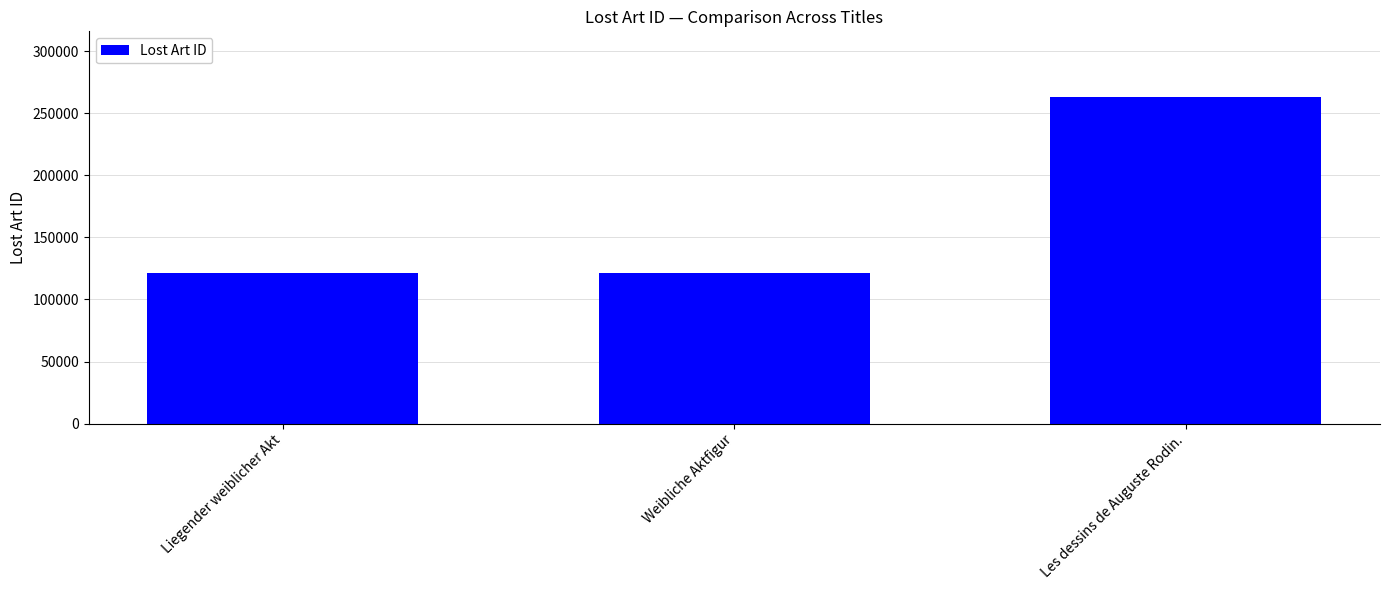

True or false: the data shows 263240 at Les dessins de Auguste Rodin..

True